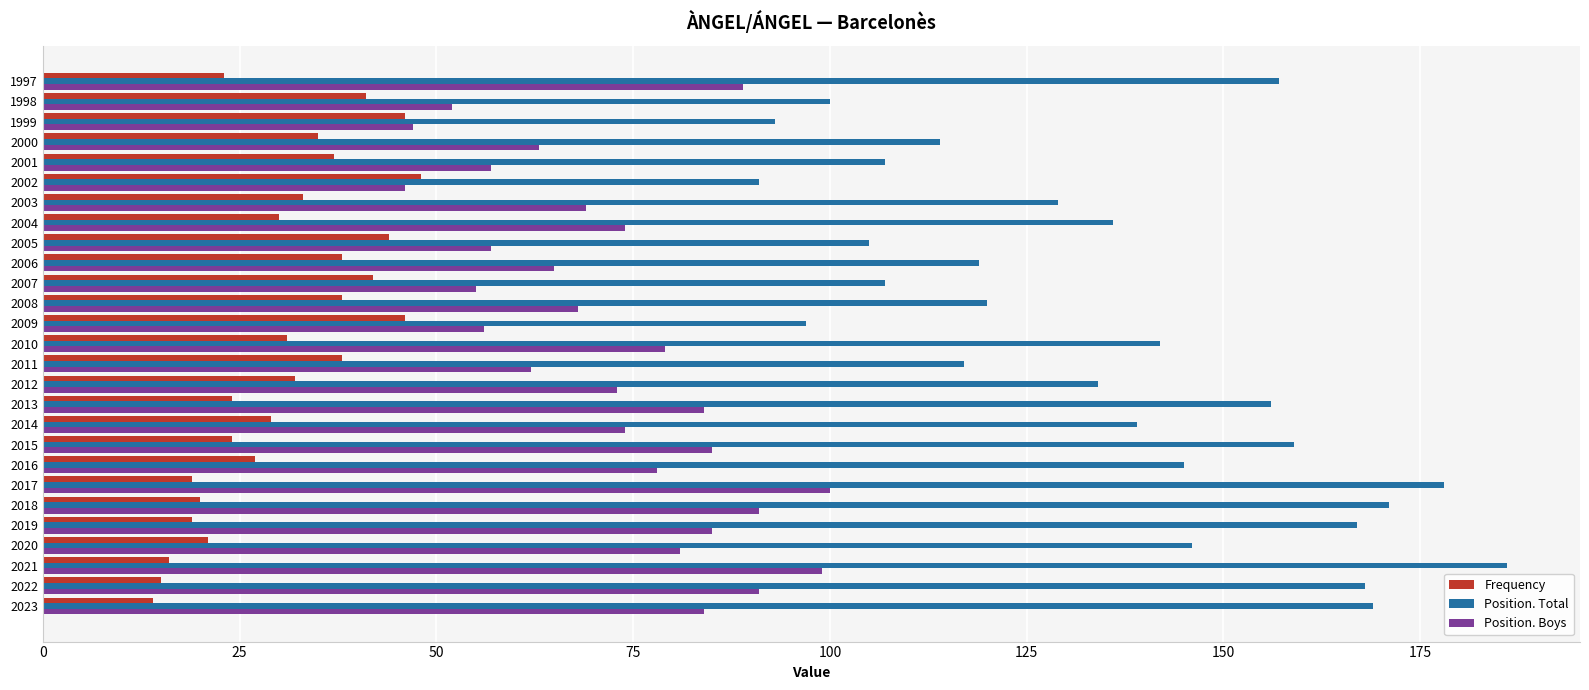

What is the sum of all Frequency values?

830